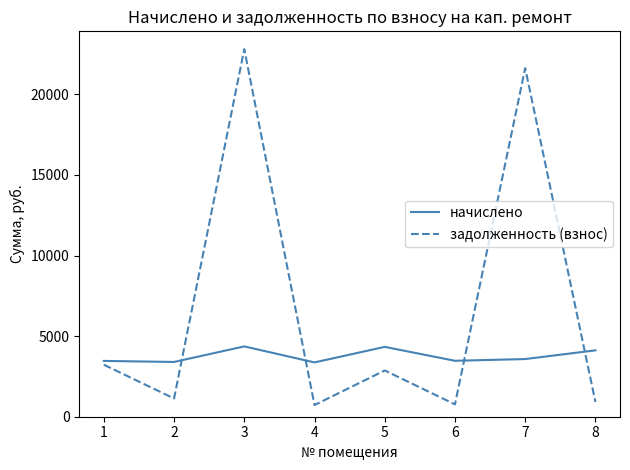

Between 5 and 8, which series saw the biggest shift?

задолженность (взнос)